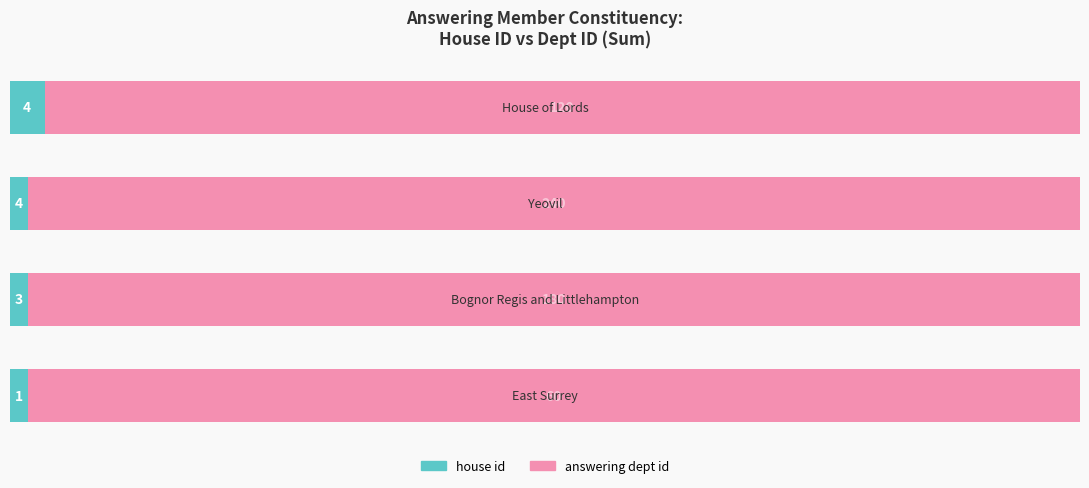

What are all the series names shown in the legend?

house id, answering dept id